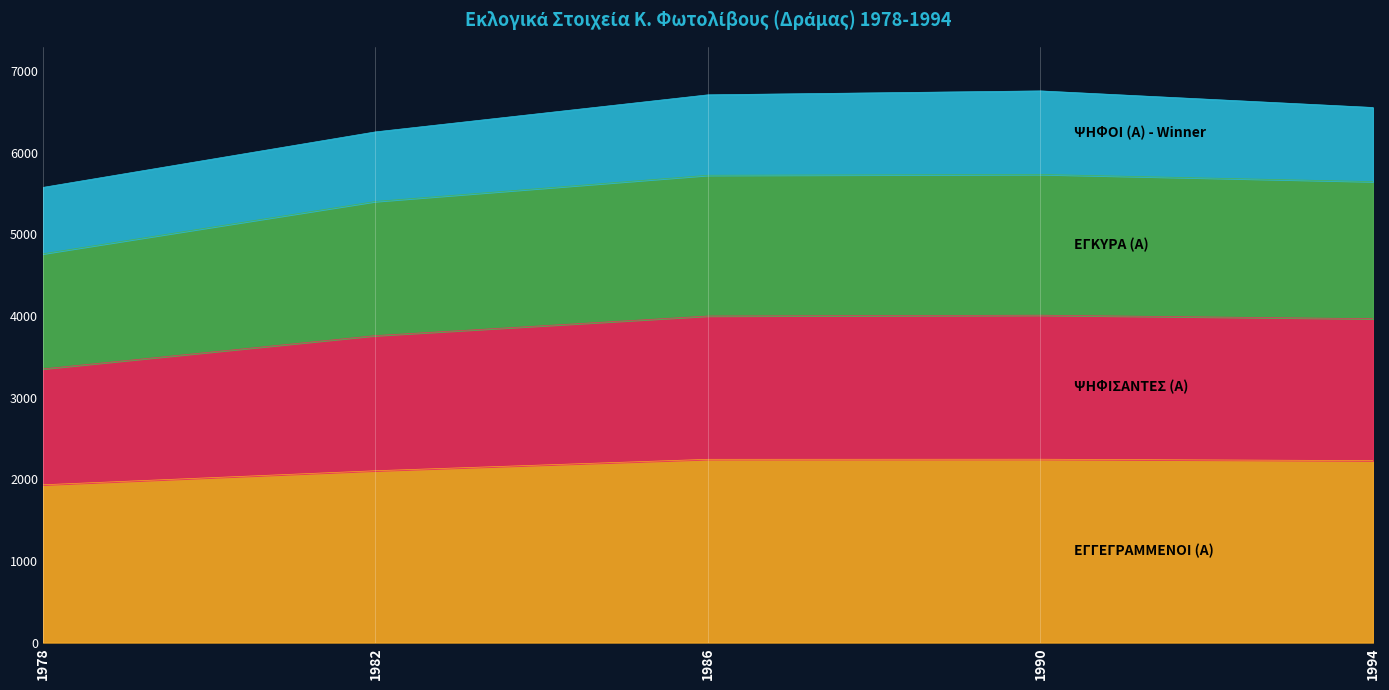

What is the minimum value shown in the chart?

1932